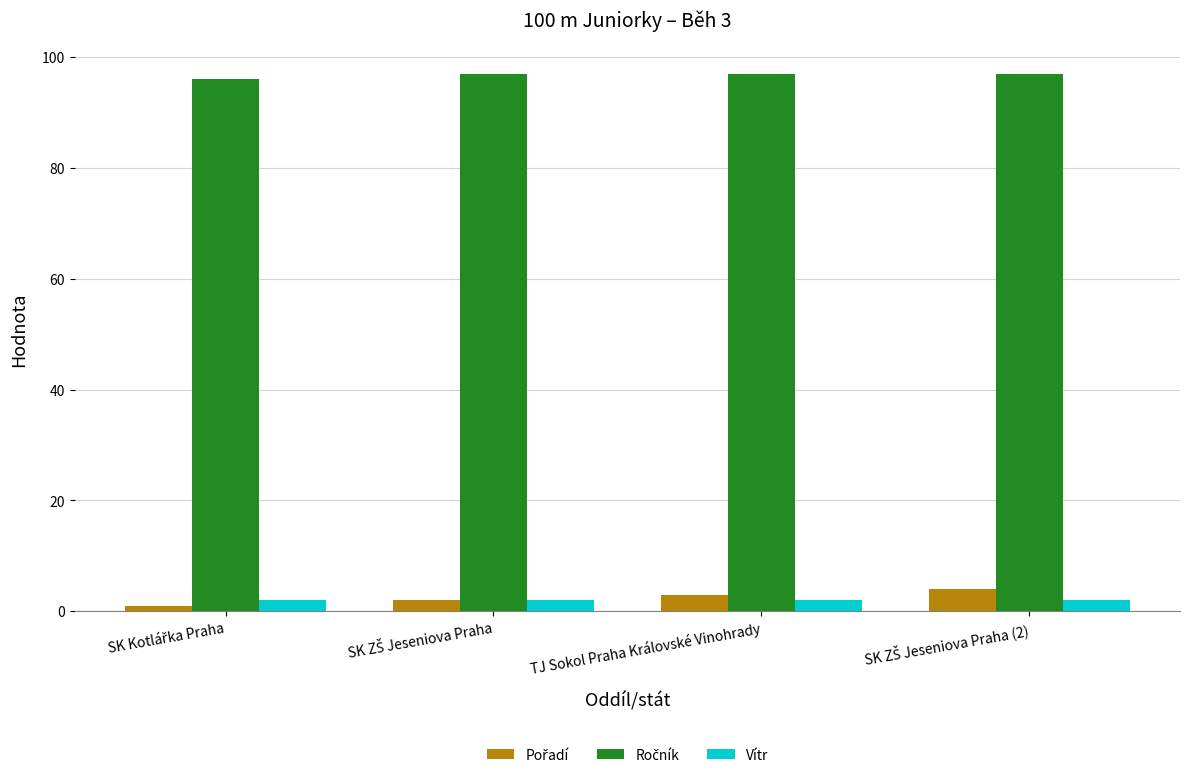

What is the greatest value displayed?

97